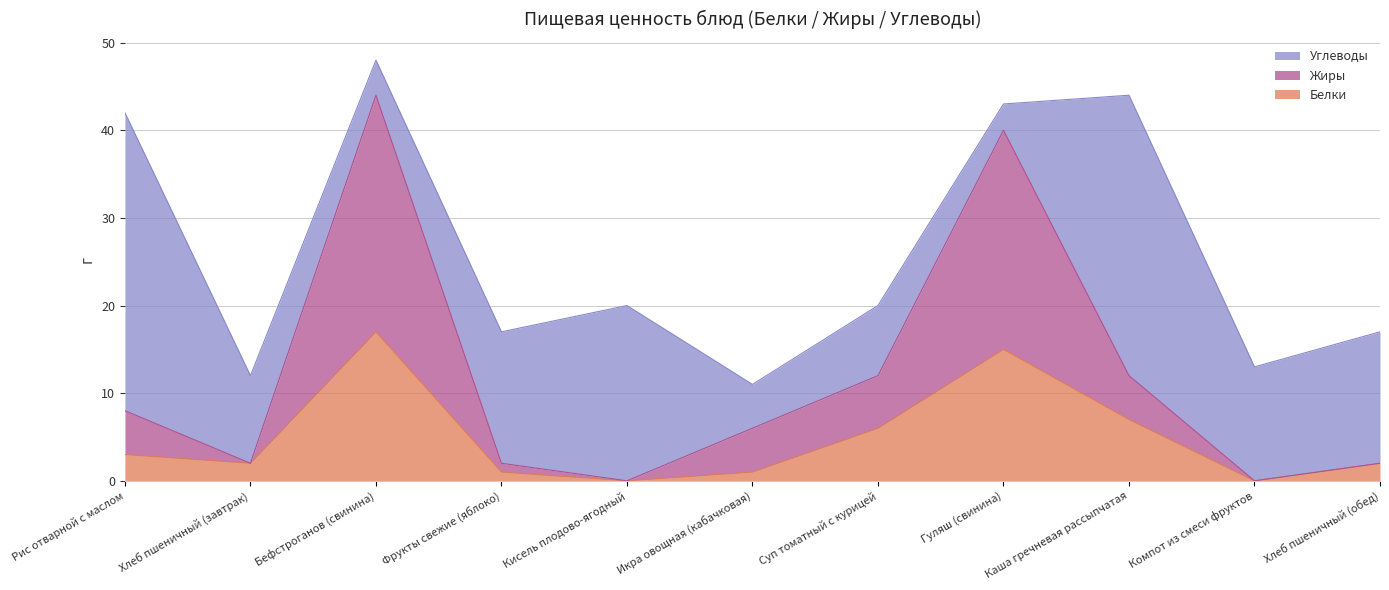

At which category is the sum across all series the highest?

Бефстроганов (свинина)